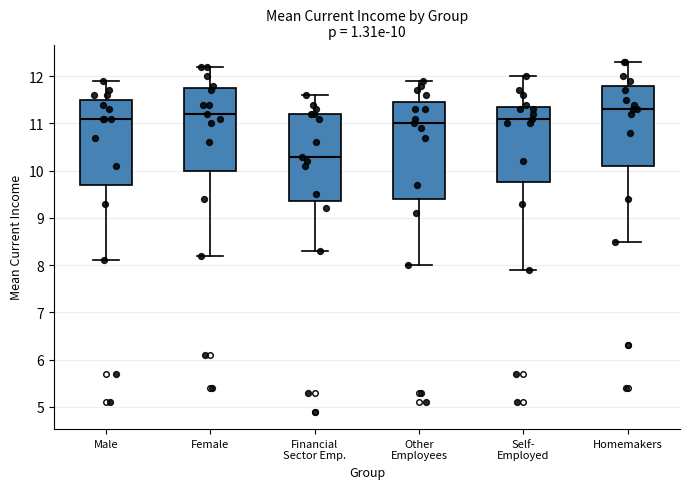

Comparing the boxes themselves (not the whiskers), which one is the tallest?

Other Employees